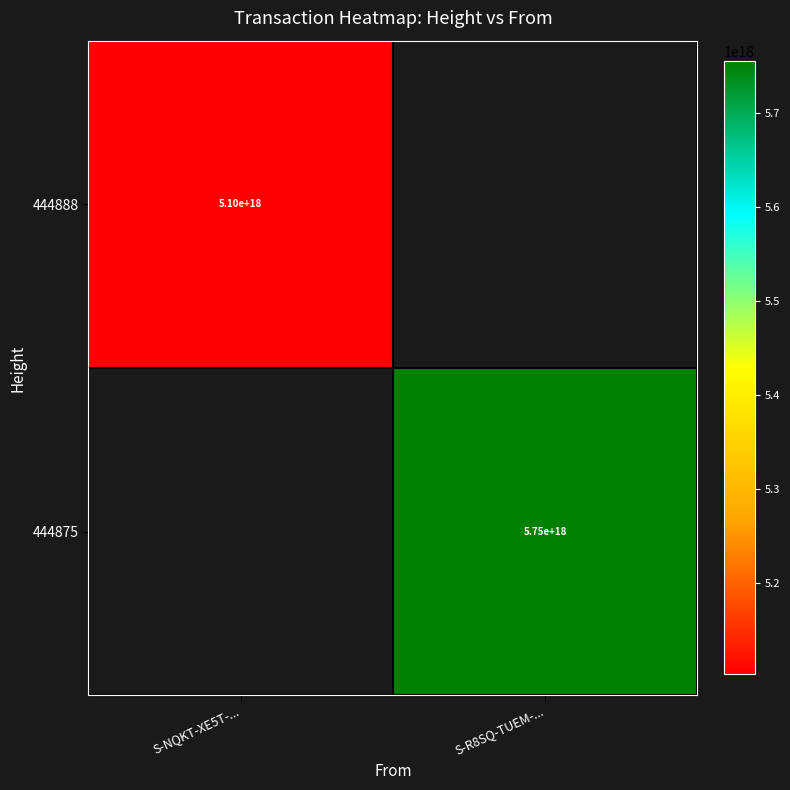

Is it true that 444875 equals 5750000000000000000 at S-R8SQ-TUEM-...?

True